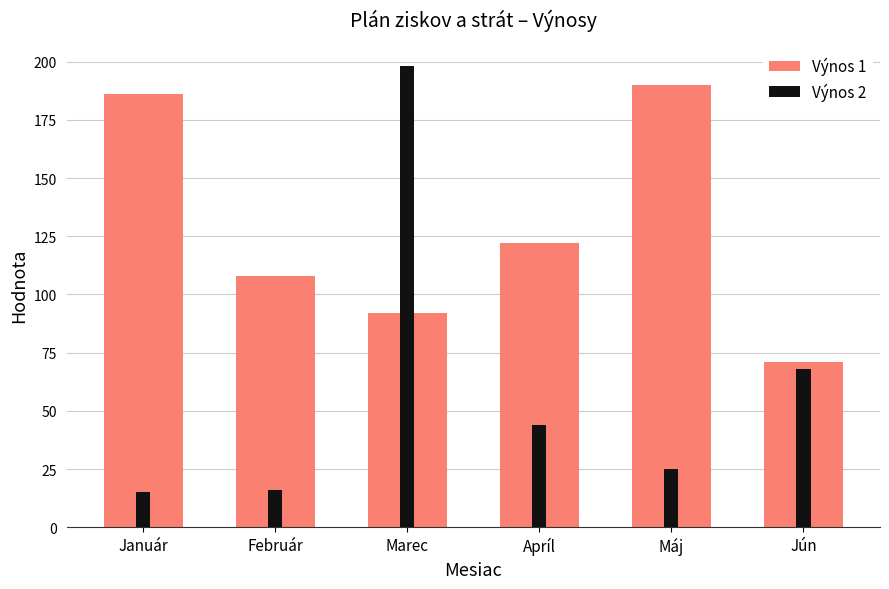

How many values in the Výnos 1 series exceed 122?

2